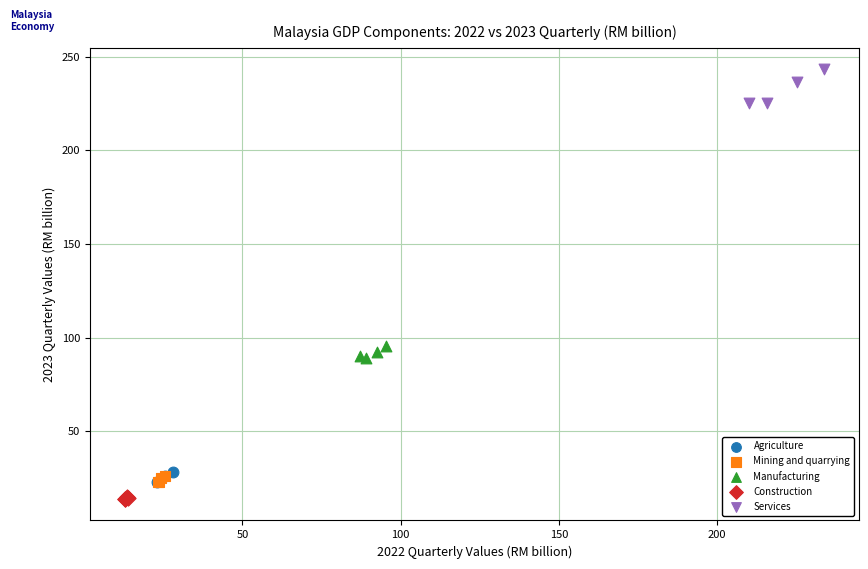

Which series reaches the maximum Y coordinate?

Services